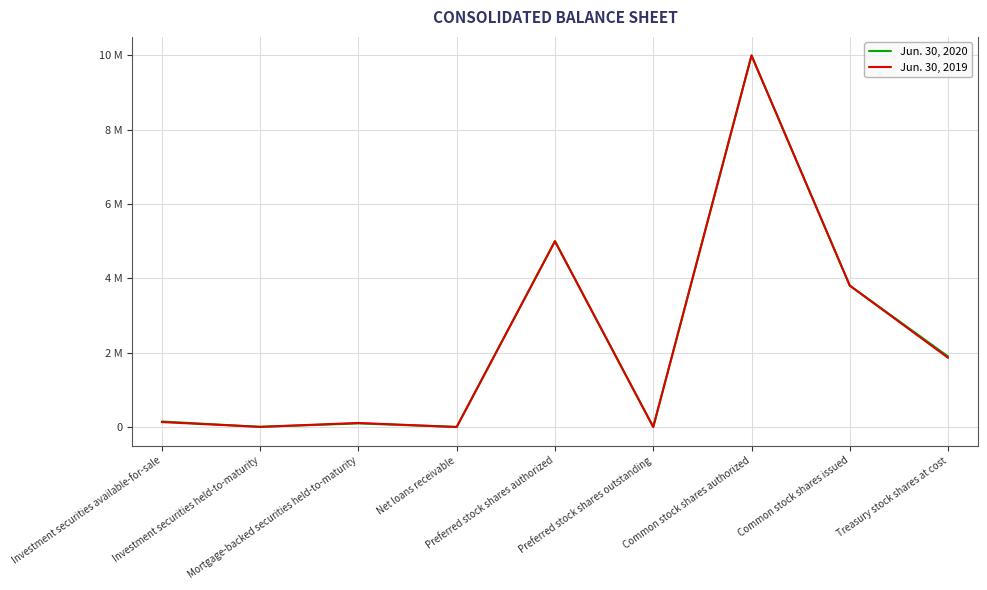

What position from the left is Preferred stock shares authorized?

5